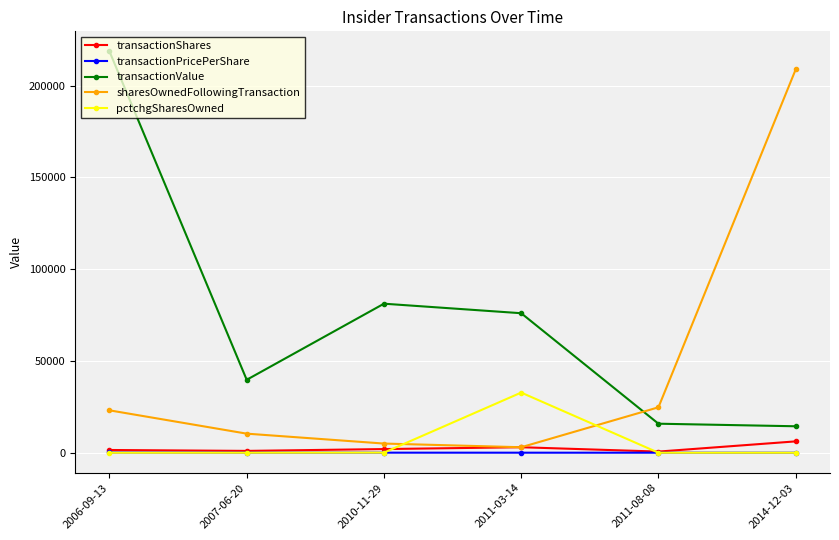

Is it true that sharesOwnedFollowingTransaction equals 23098.0 at 2006-09-13?

True